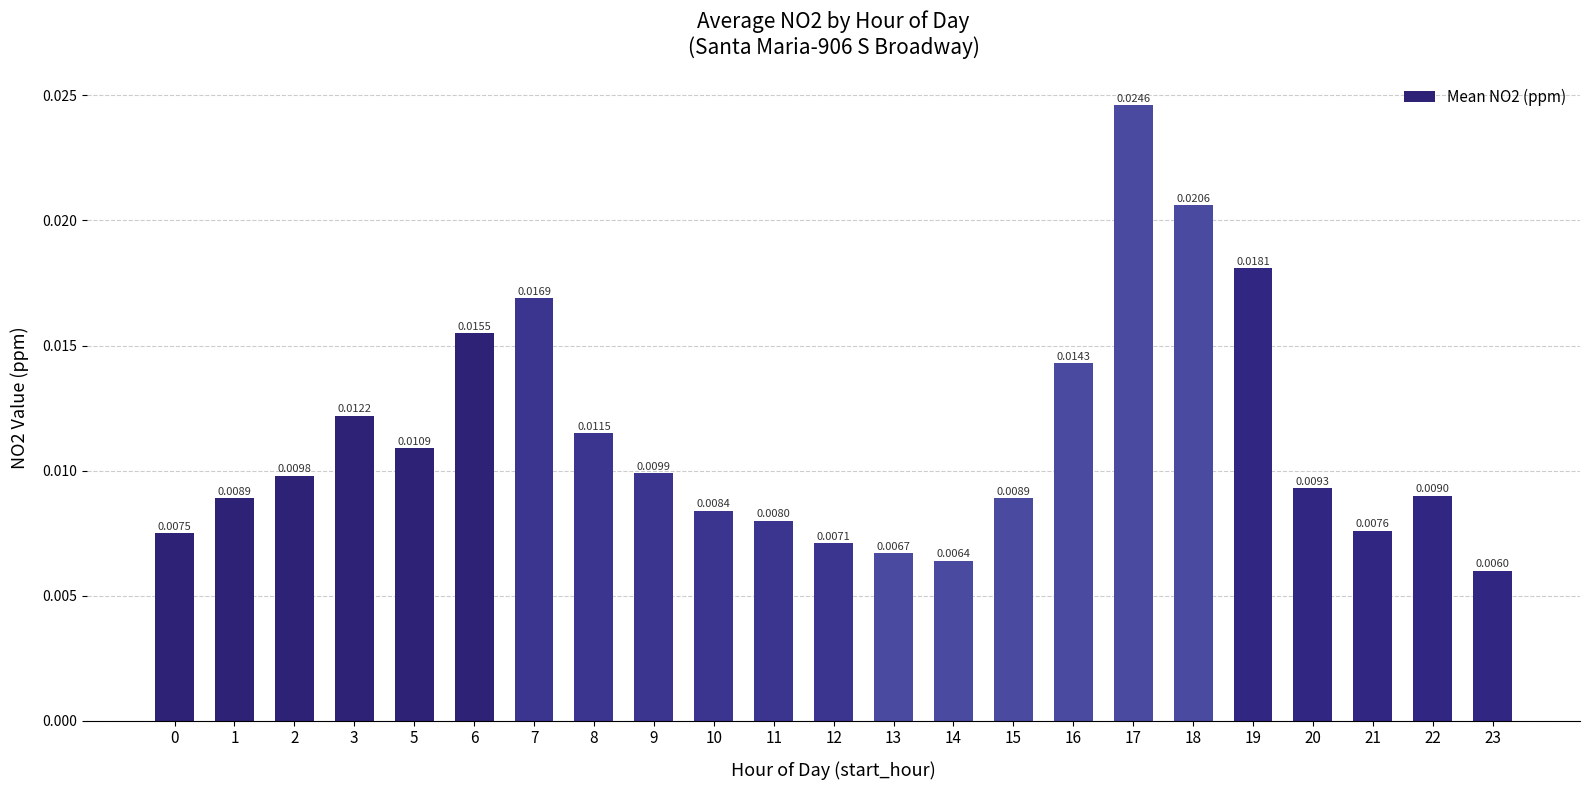

Which has a higher value, 6 or 1?

6